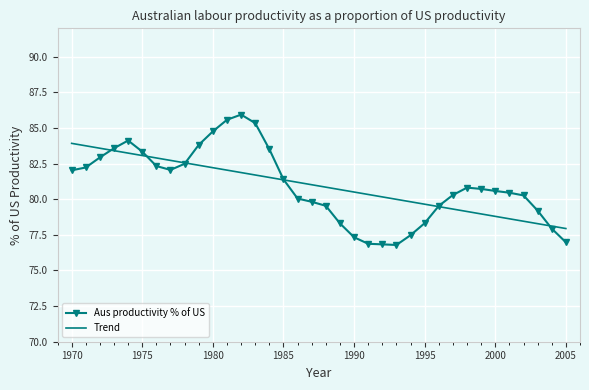

What is the minimum value shown in the chart?

76.8